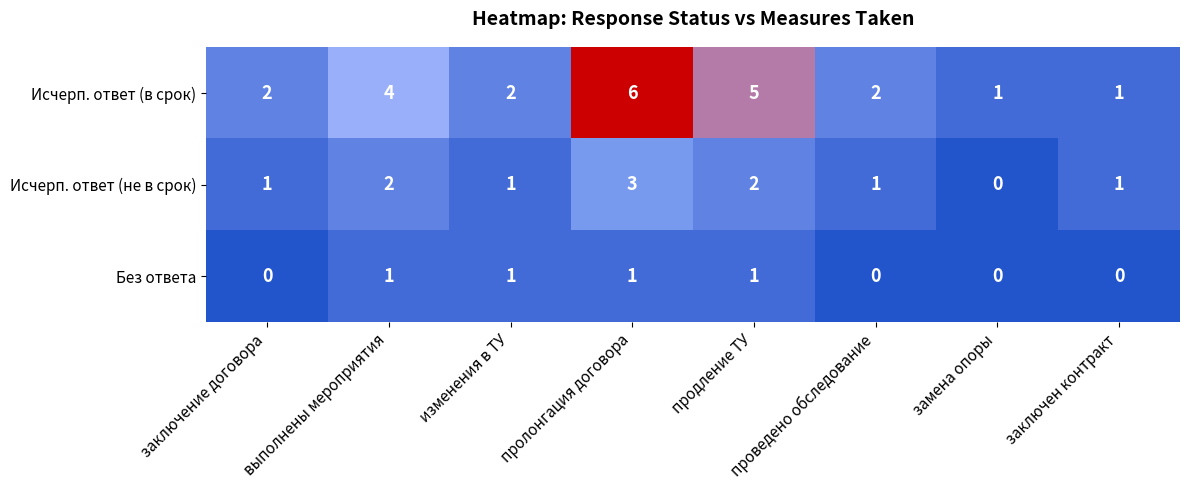

What is the sum of the Исчерп. ответ (не в срок) values at выполнены мероприятия and заключен контракт?

3